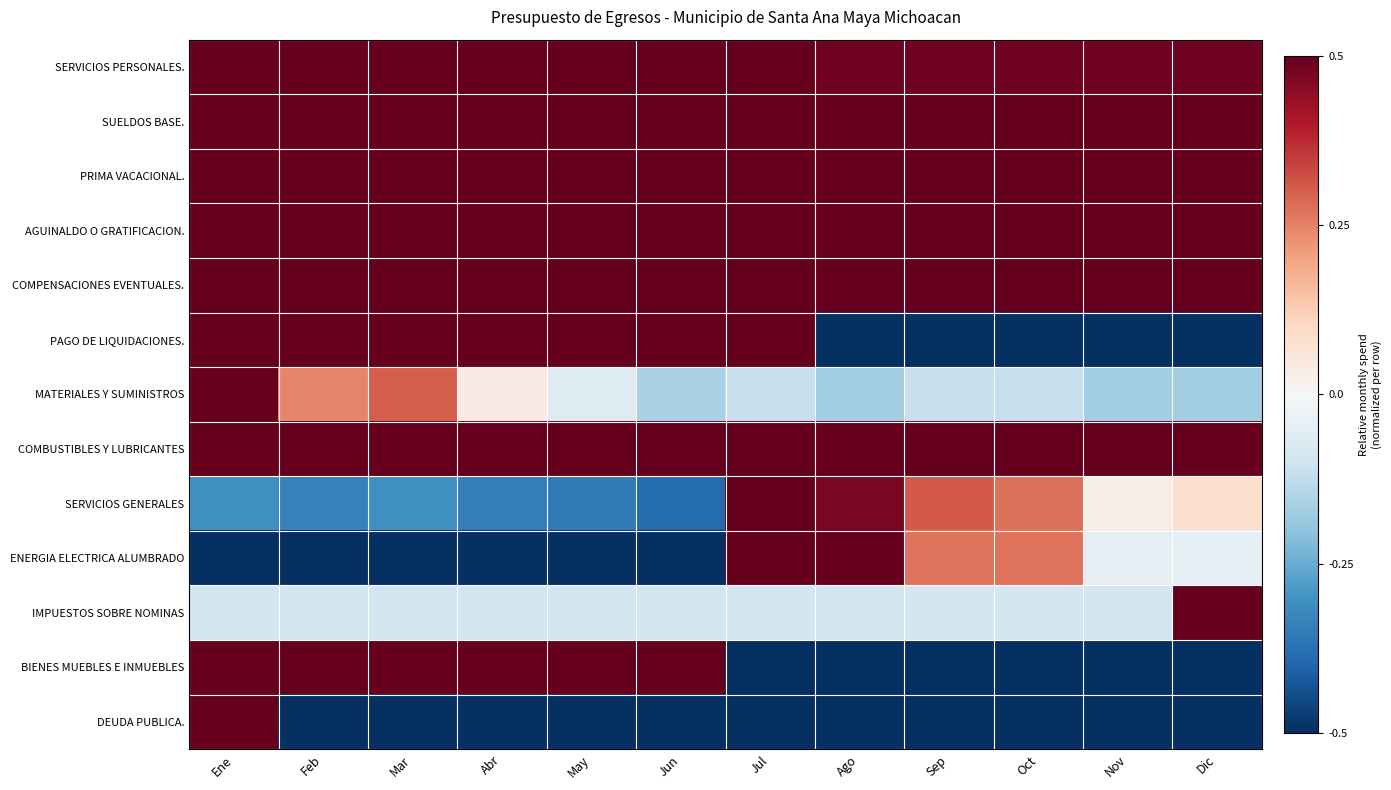

Which has a higher value, Jun or Sep?

Jun